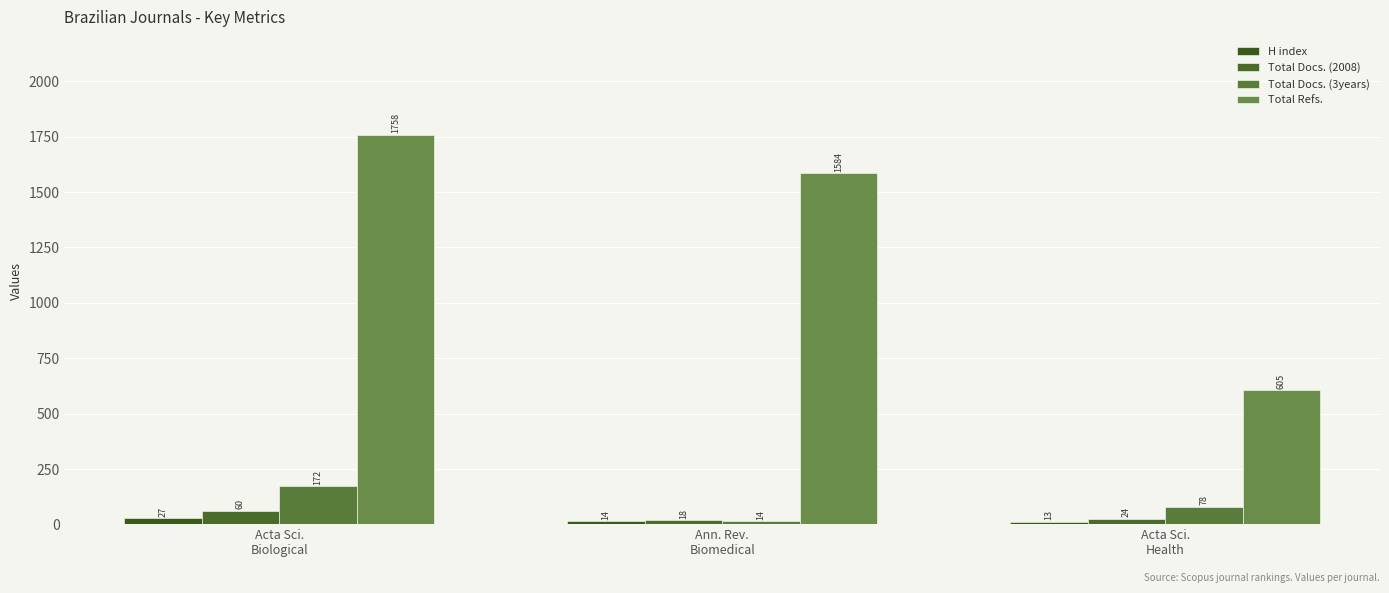

What is the average value of the Total Docs. (3years) series?

88